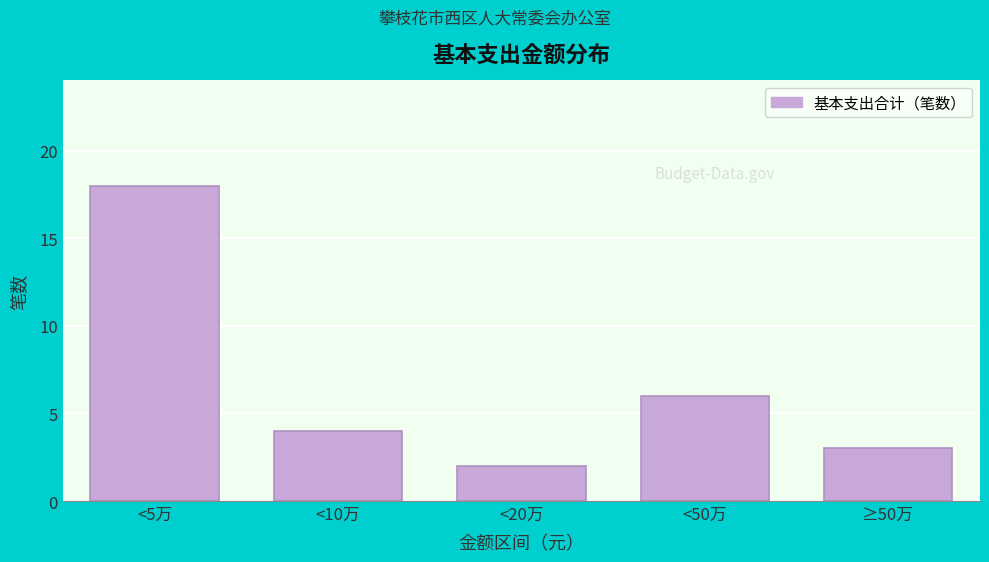

Reading right to left, transcribe all the data shown in this chart.

≥50万=3	<50万=6	<20万=2	<10万=4	<5万=18